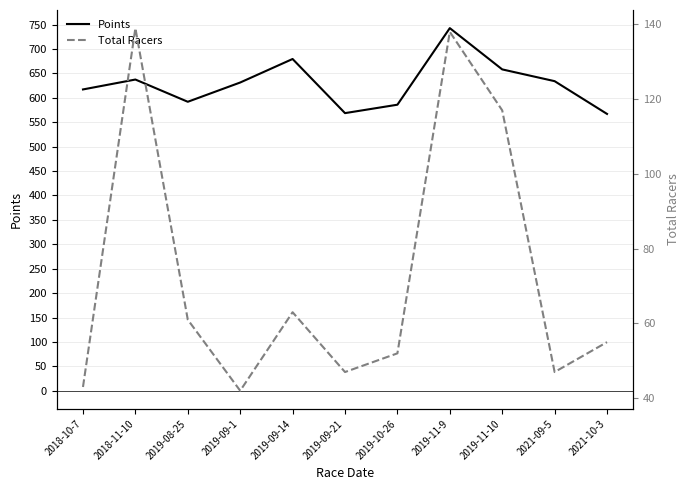

What is the sum of all Points values?

6914.5